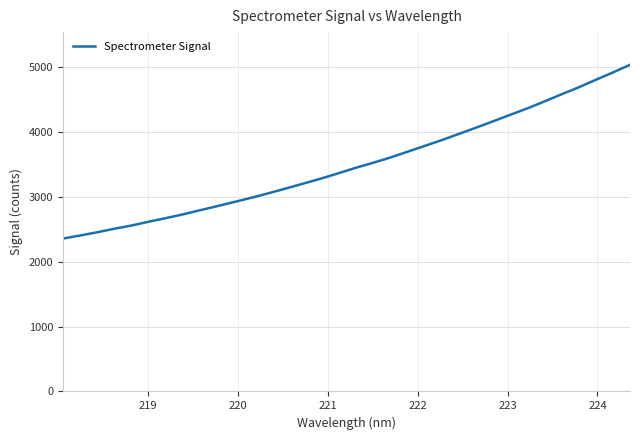

What is the difference between the maximum and minimum values?

2676.5